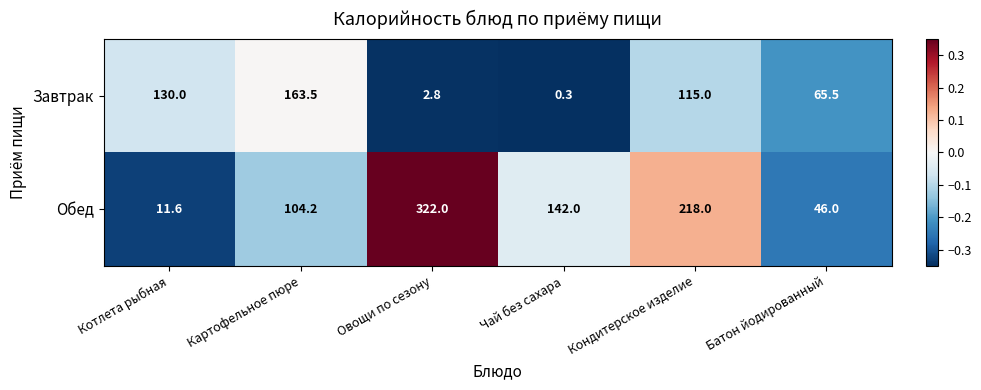

What value does the Обед series have at Картофельное пюре?

104.2